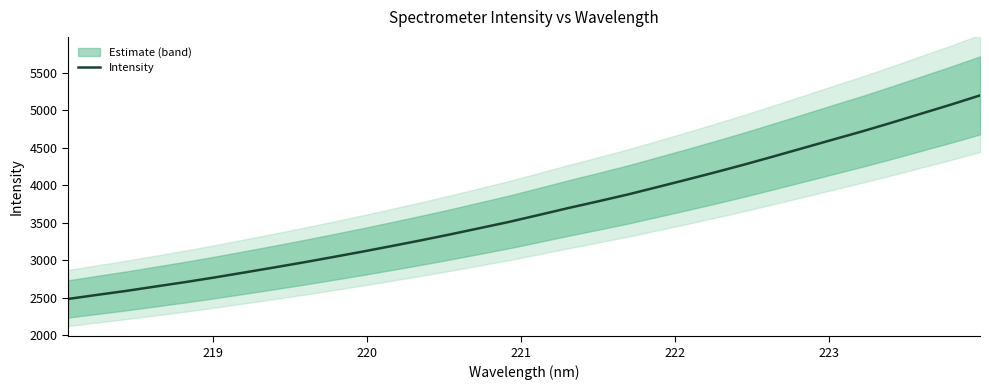

Reading left to right, list all the values displayed in this chart.

2486.5	2541.5	2595.3	2654.0	2712.3	2774.5	2840.0	2906.4	2974.2	3045.1	3117.4	3192.3	3268.9	3348.8	3431.7	3515.2	3606.5	3698.6	3786.8	3877.2	3975.4	4074.4	4175.6	4279.9	4389.0	4499.8	4611.0	4721.1	4837.0	4956.6	5075.5	5199.7